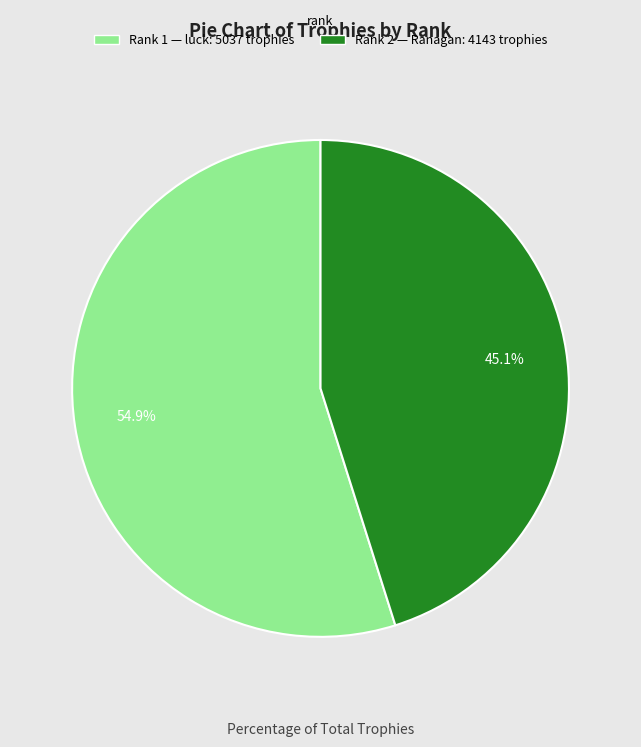

Is there a majority slice in this chart?

Yes